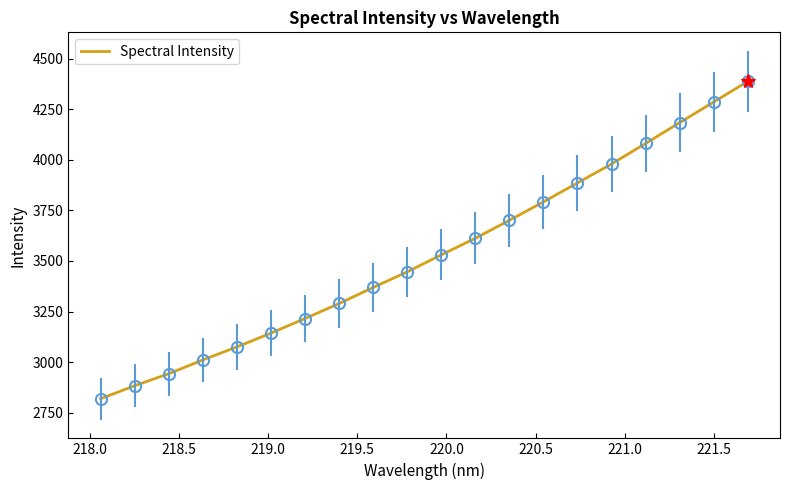

What is the minimum value shown in the chart?

2818.7